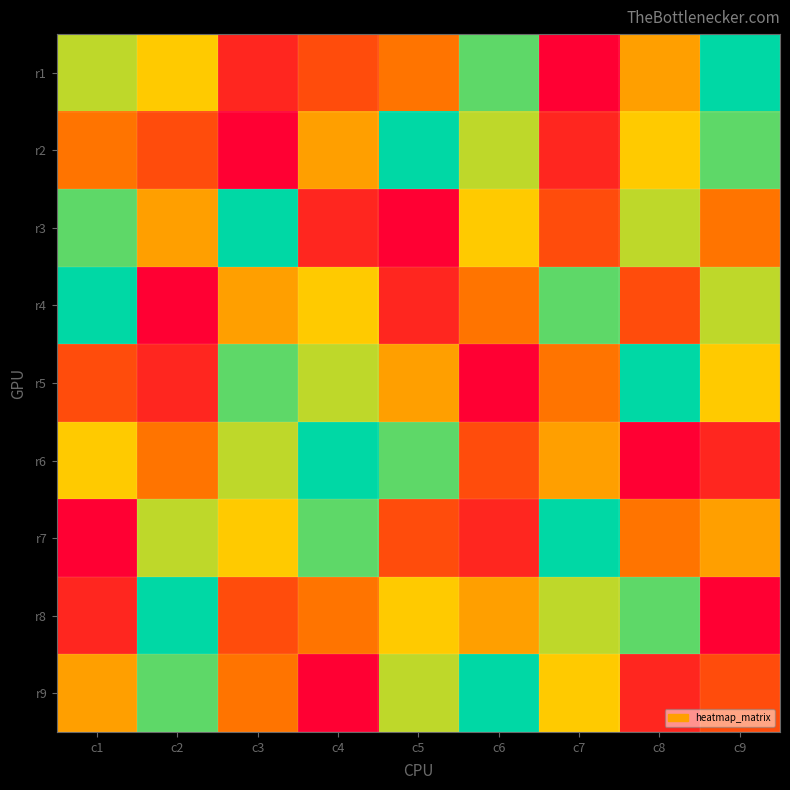

Between c1 and c9, which series saw the biggest shift?

r2